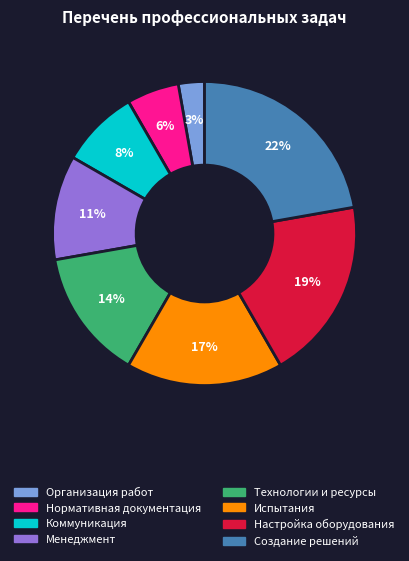

Is there a majority slice in this chart?

No